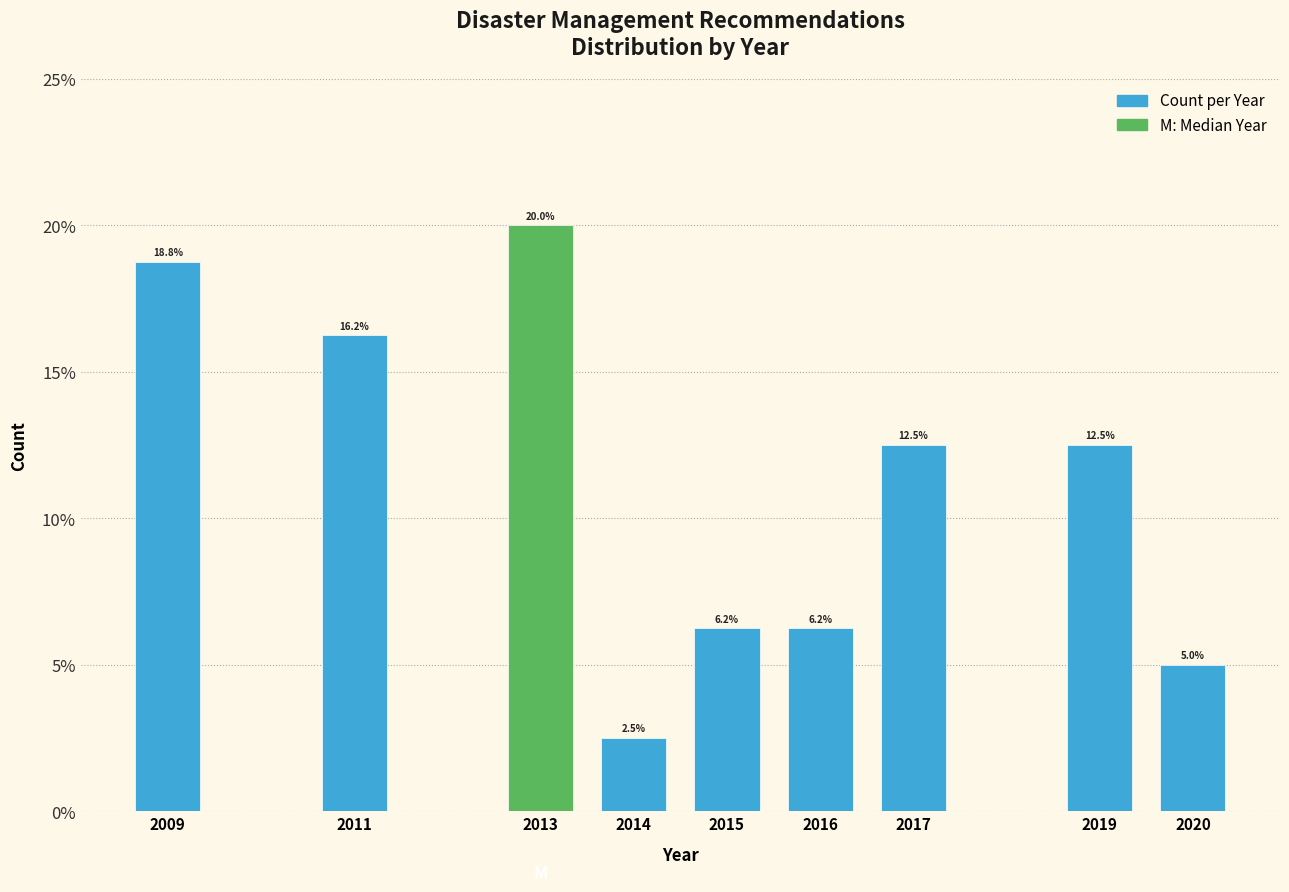

What is the average value?

11.1